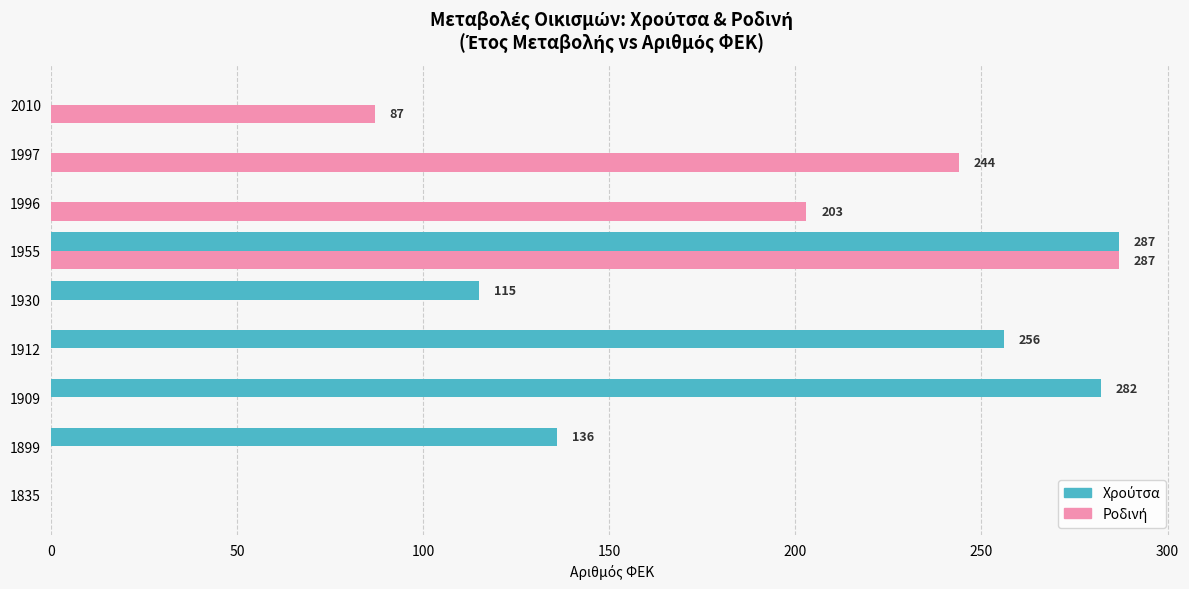

What is the total value across all series at 1899?

136